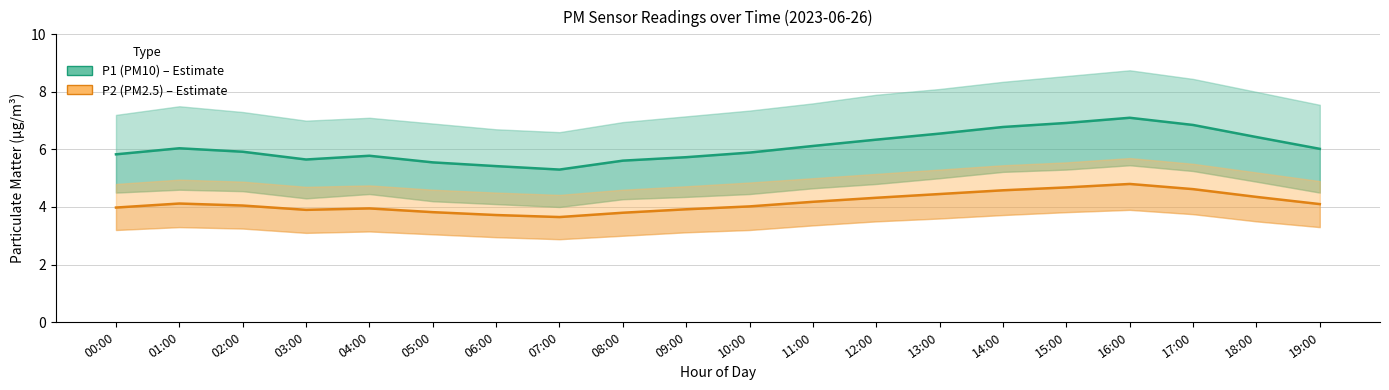

What is the spread (max minus min) of values at 05:00?

1.7